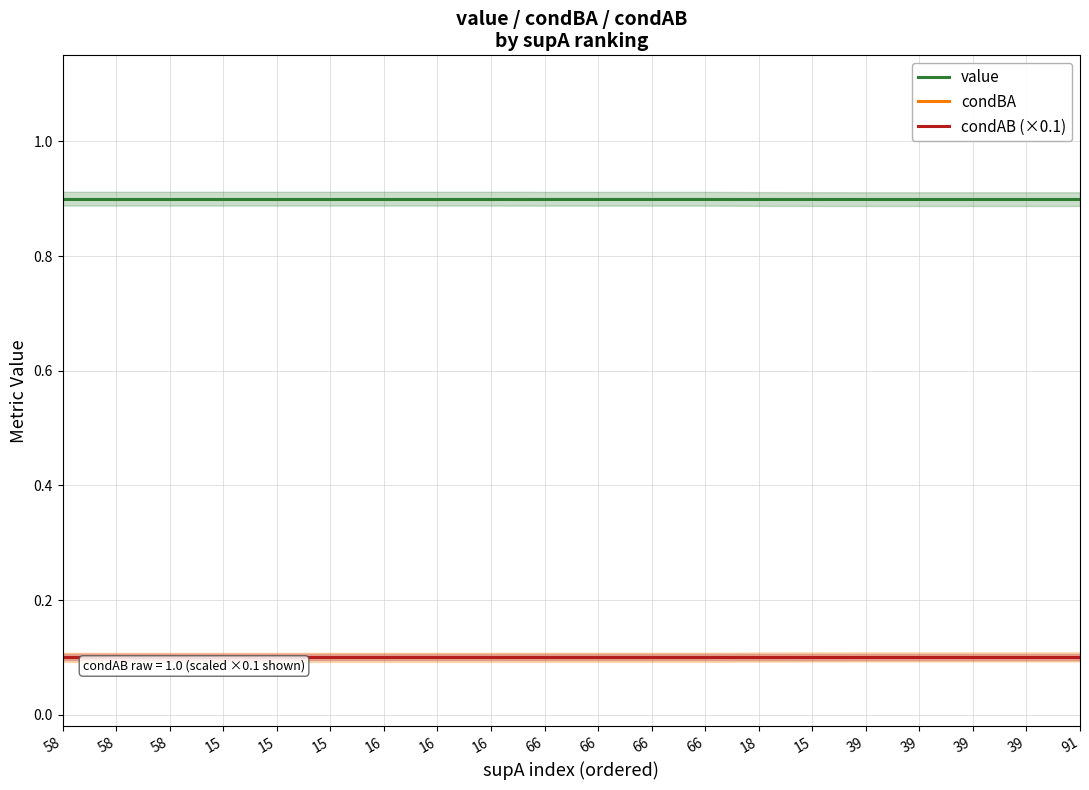

Which series has the largest range (max minus min)?

value